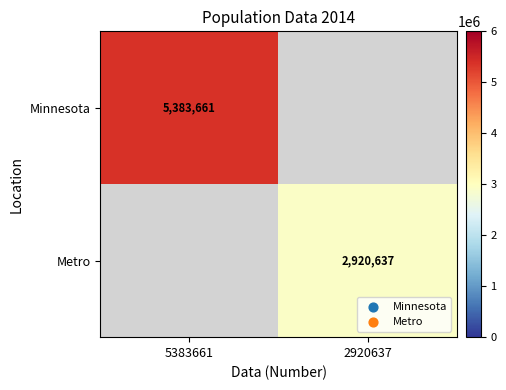

The value of Metro at 2920637 is 4955621. True or false?

False